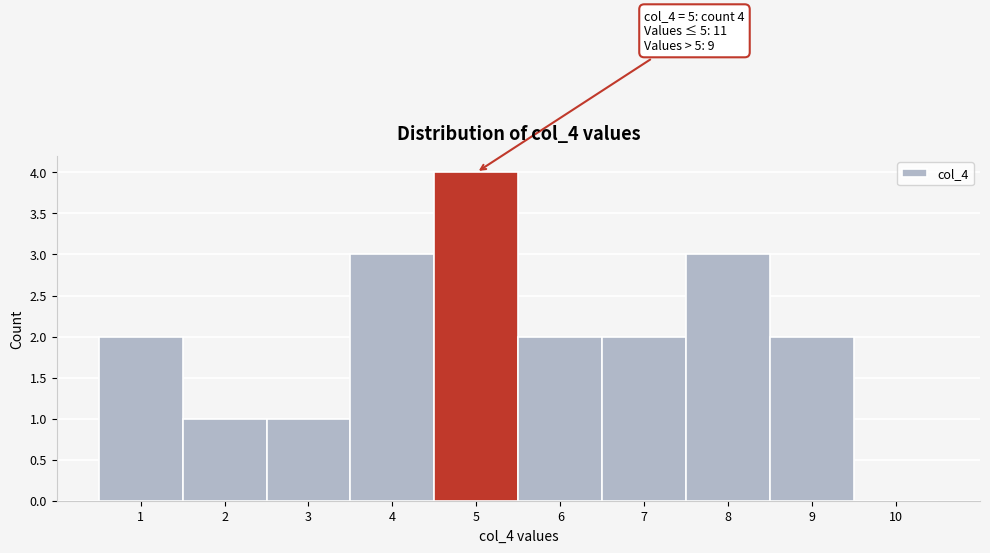

Which range on the x-axis has the tallest bar?

4.5 to 5.5